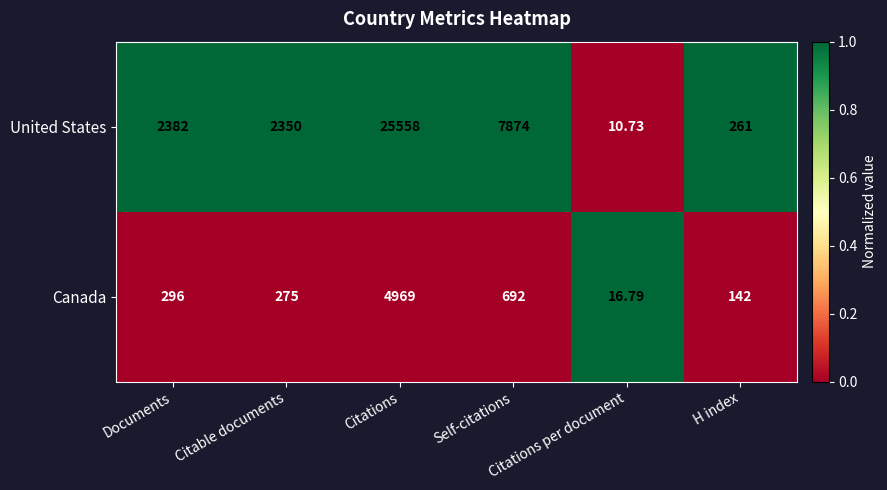

Rank the series by their average value, from lowest to highest.

Canada, United States